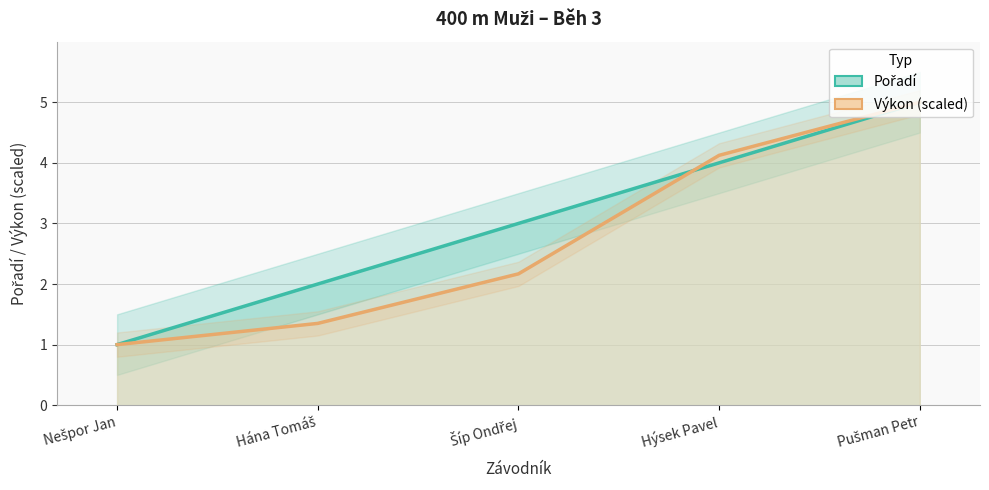

Read the Výkon (scaled) value at Šíp Ondřej.

2.2